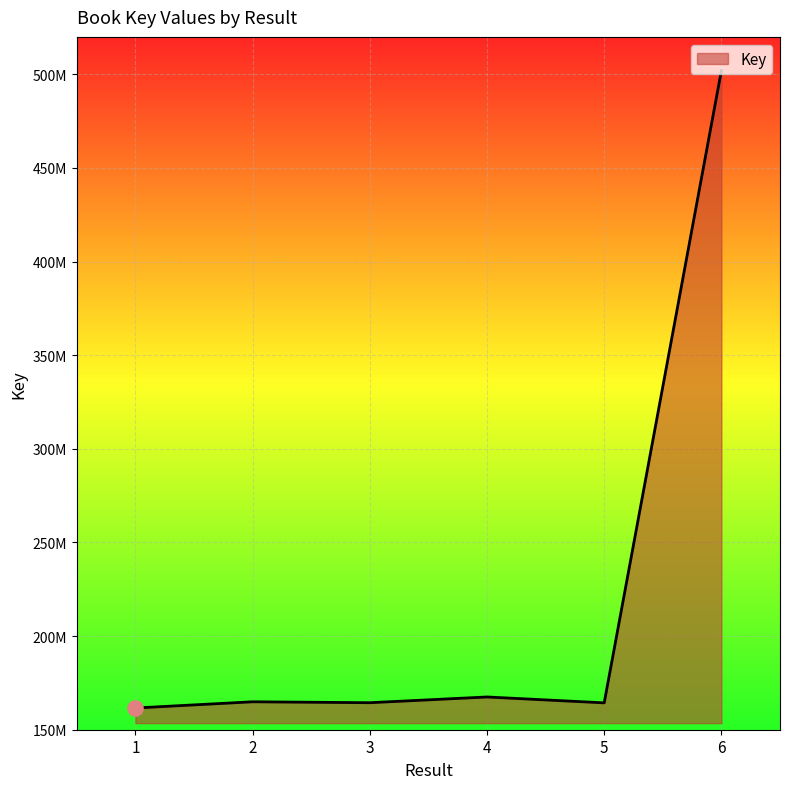

Approximately how many times larger is the value at 1 compared to 3?

1.0